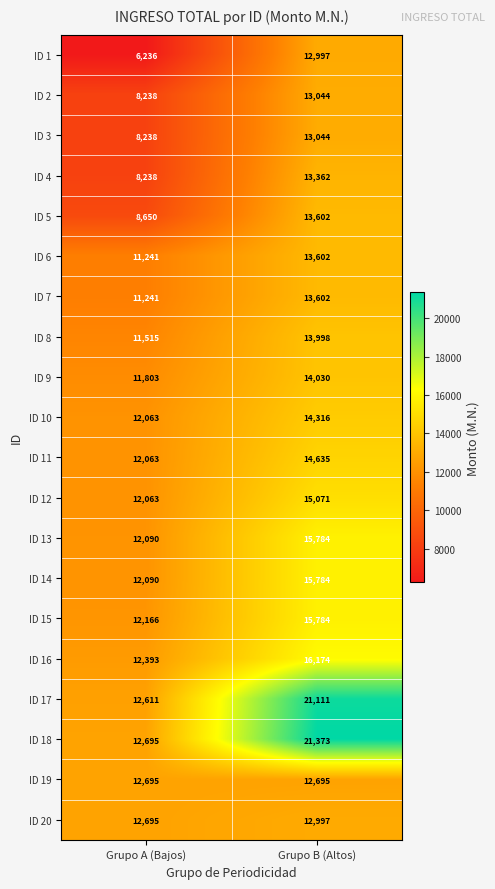

How many categories are shown in the chart?

2